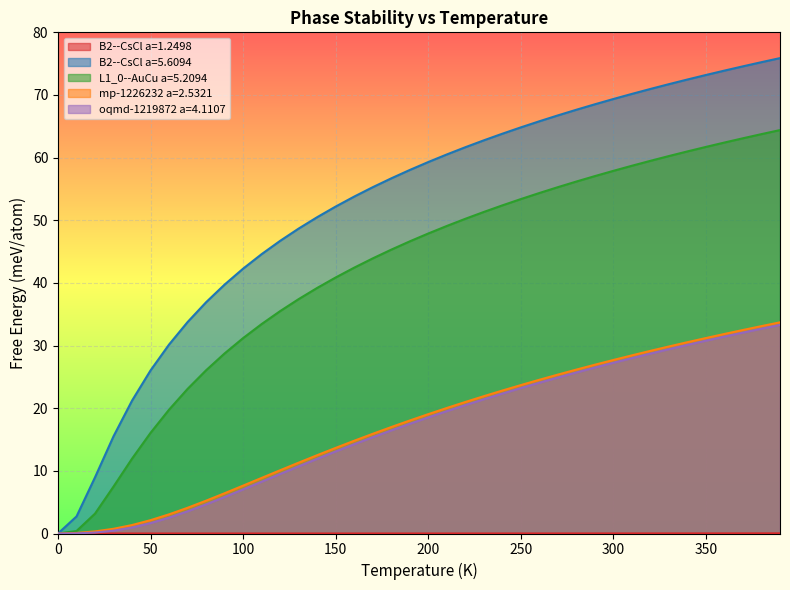

Does the chart display data point markers on the line(s)?

No